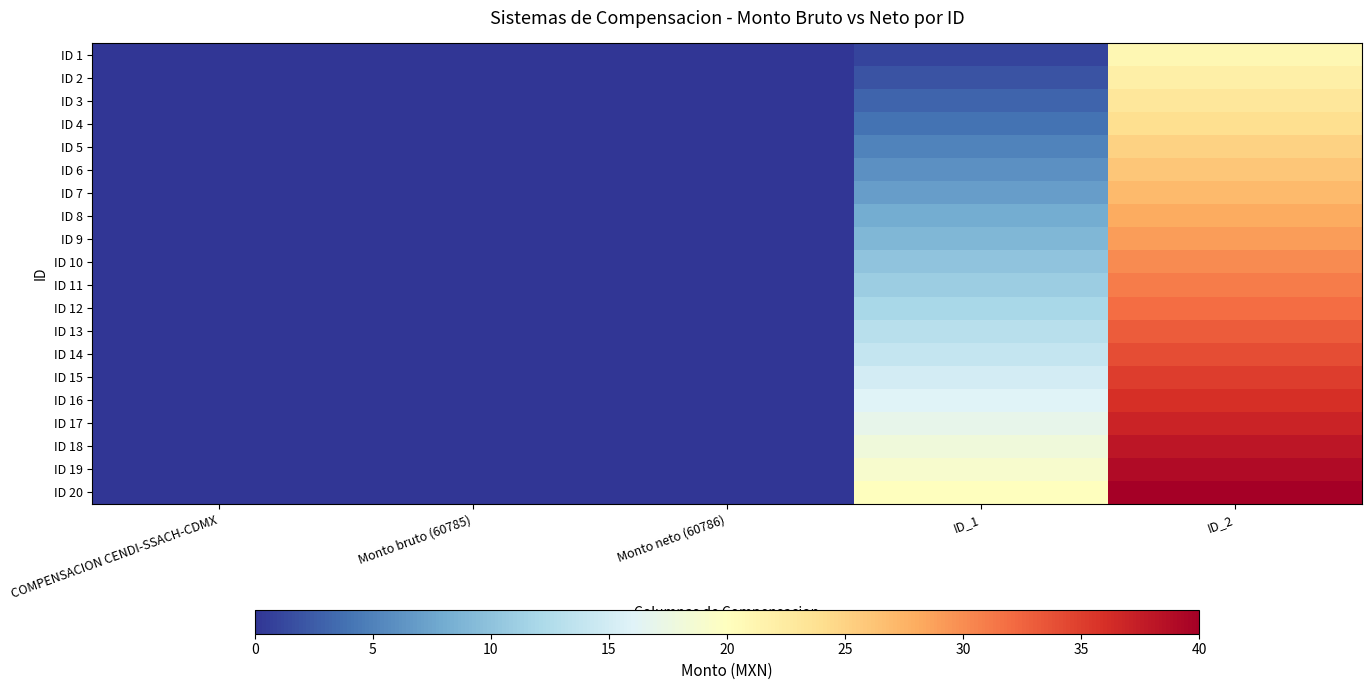

What is the greatest value displayed?

40